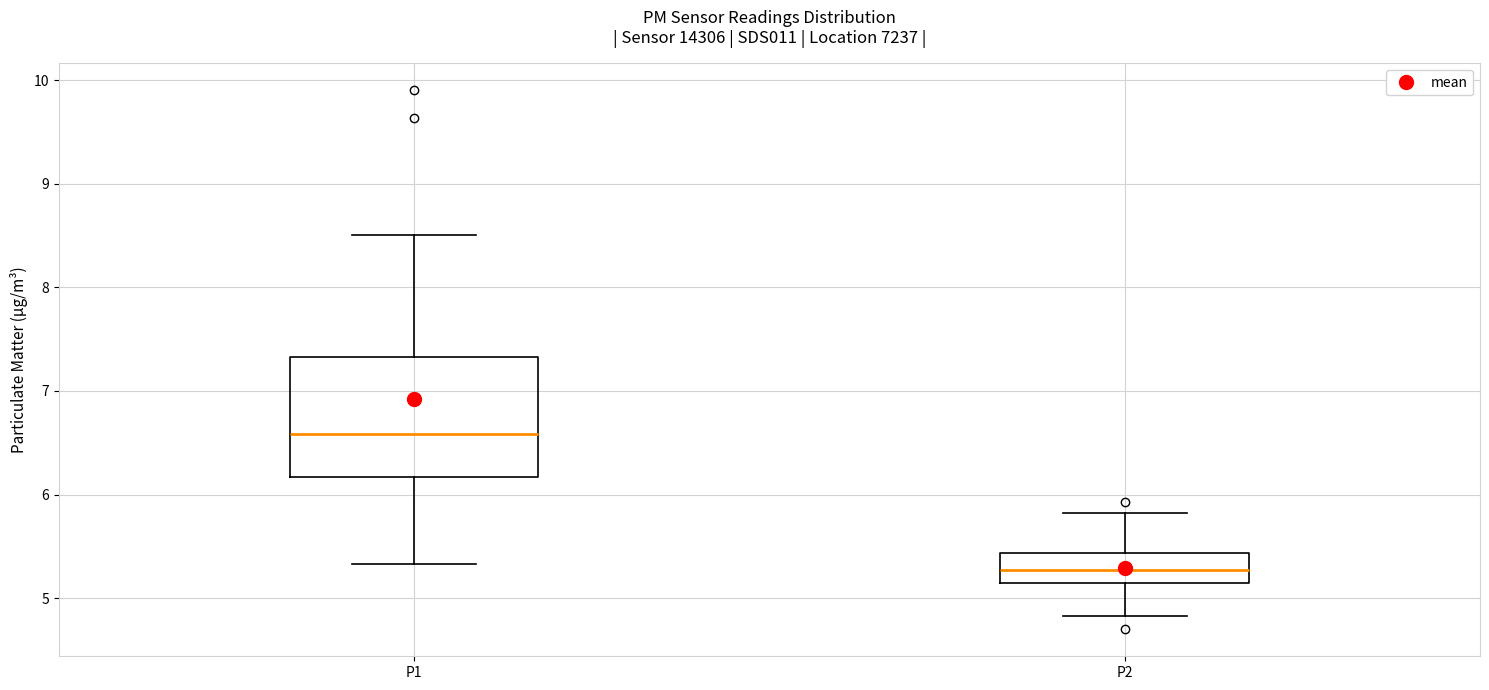

Which box's median line is the highest?

P1